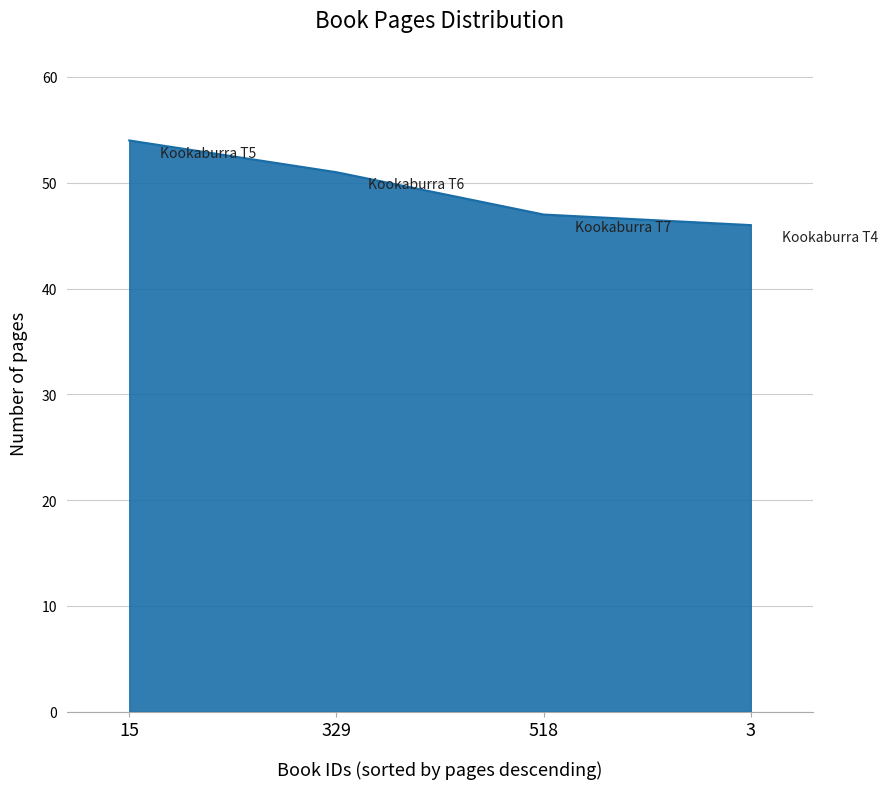

What is the sum of all values?

198